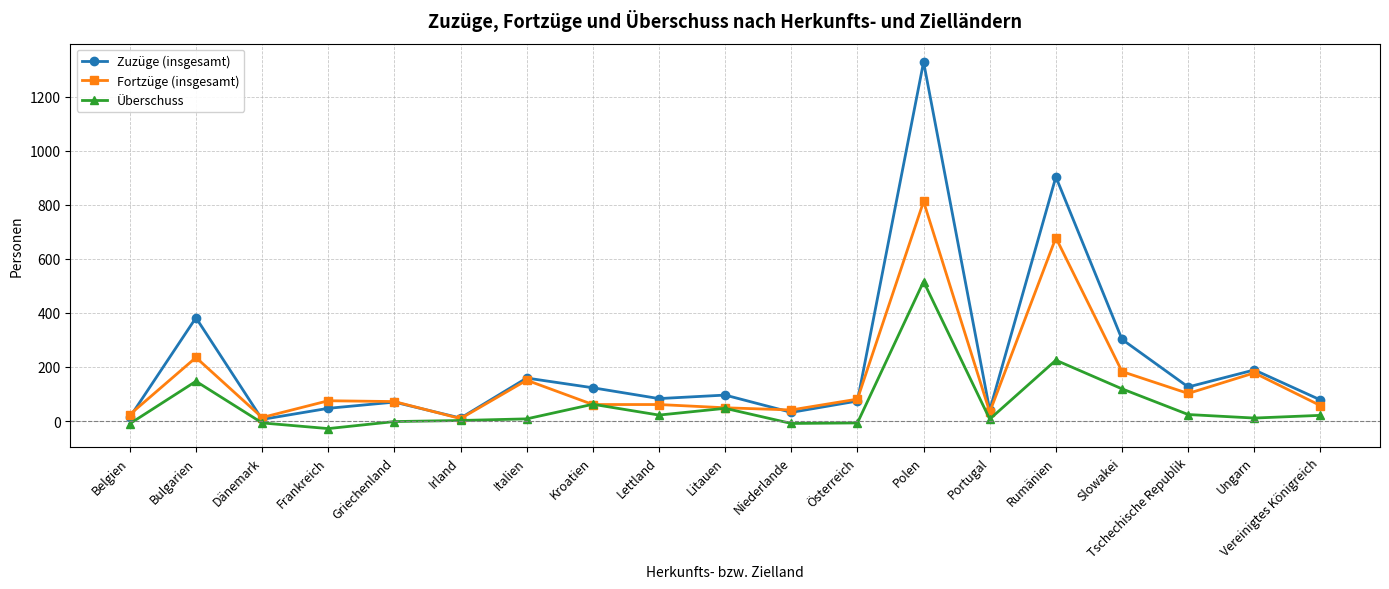

What are all the series names shown in the legend?

Zuzüge (insgesamt), Fortzüge (insgesamt), Überschuss